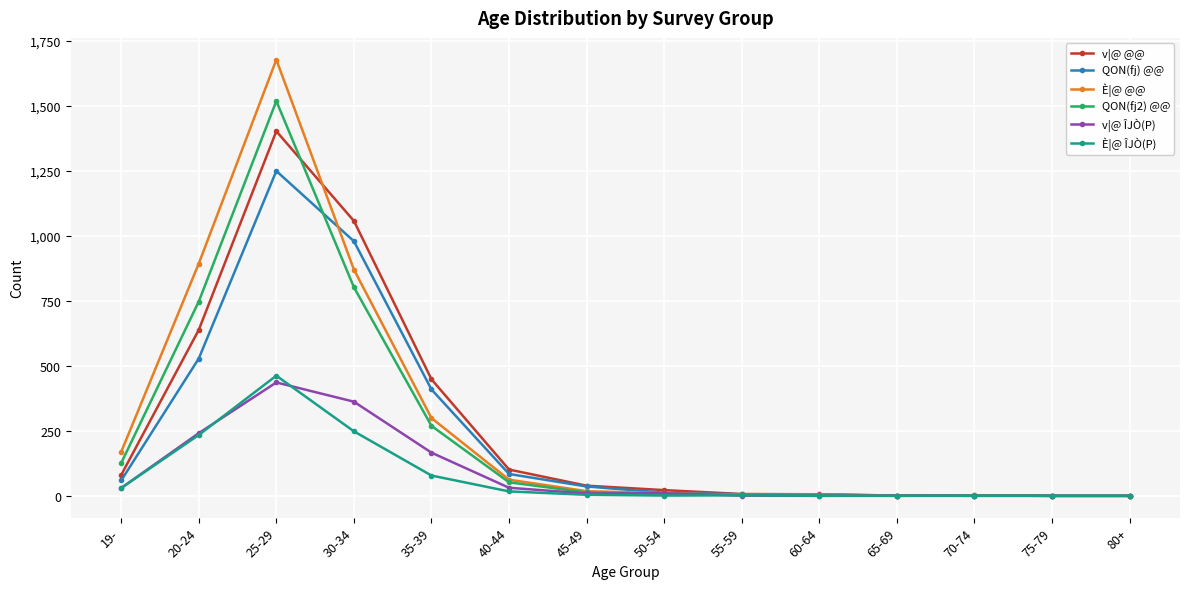

Where does the È|@ ÎJÒ(P) series first go above 4?

19-